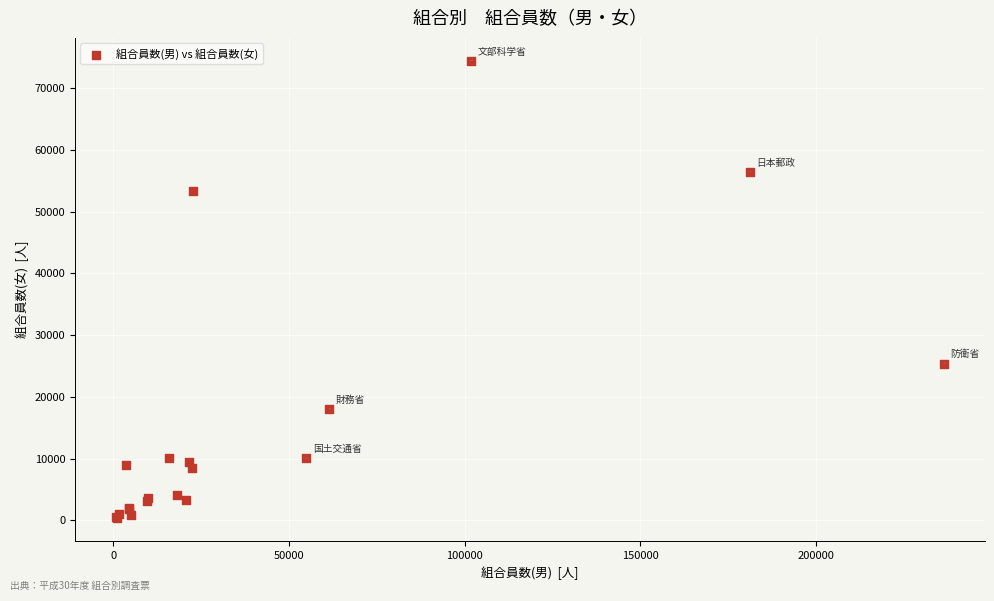

What Y value in the scatter plot is closest to 37409?

25393